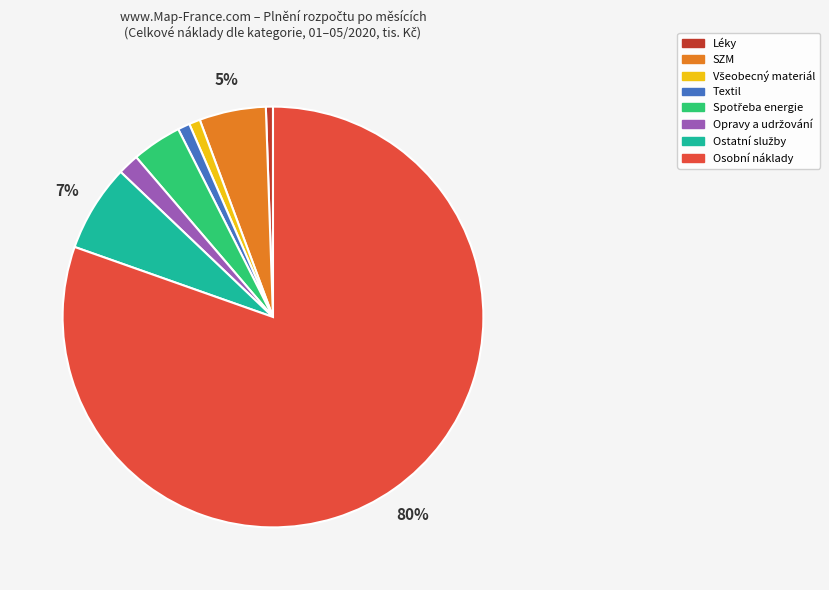

Is there a majority slice in this chart?

Yes